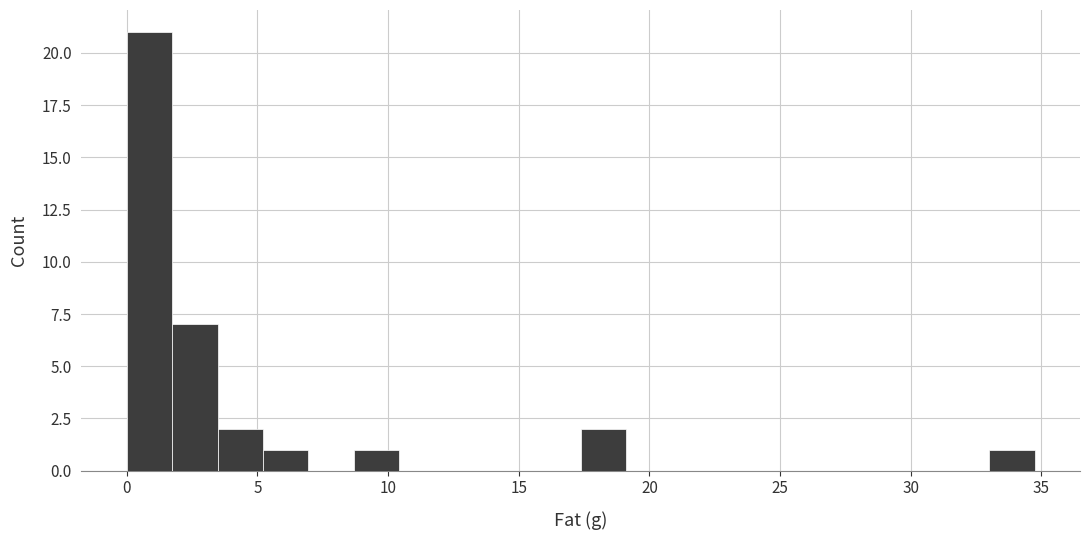

Read against the x-axis, roughly where is the centre of the tallest bar?

1.0